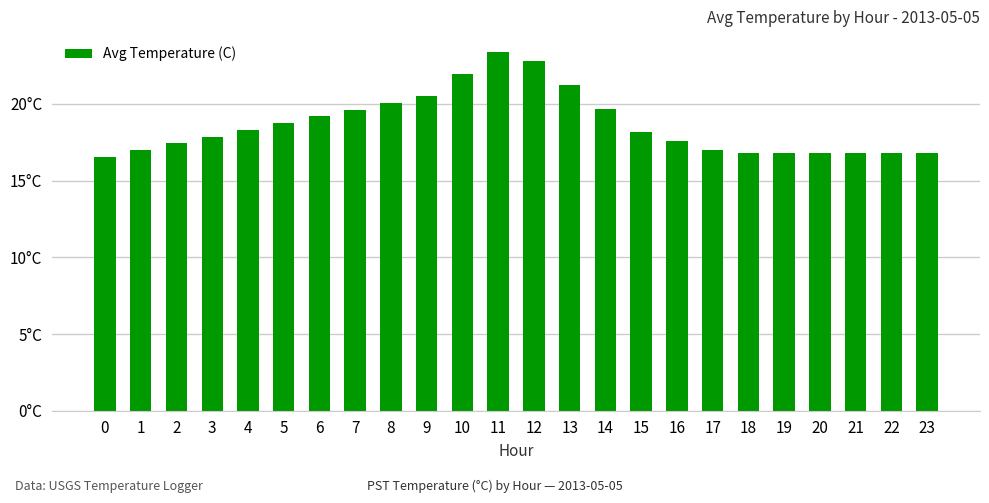

How many data points are above 18?

12